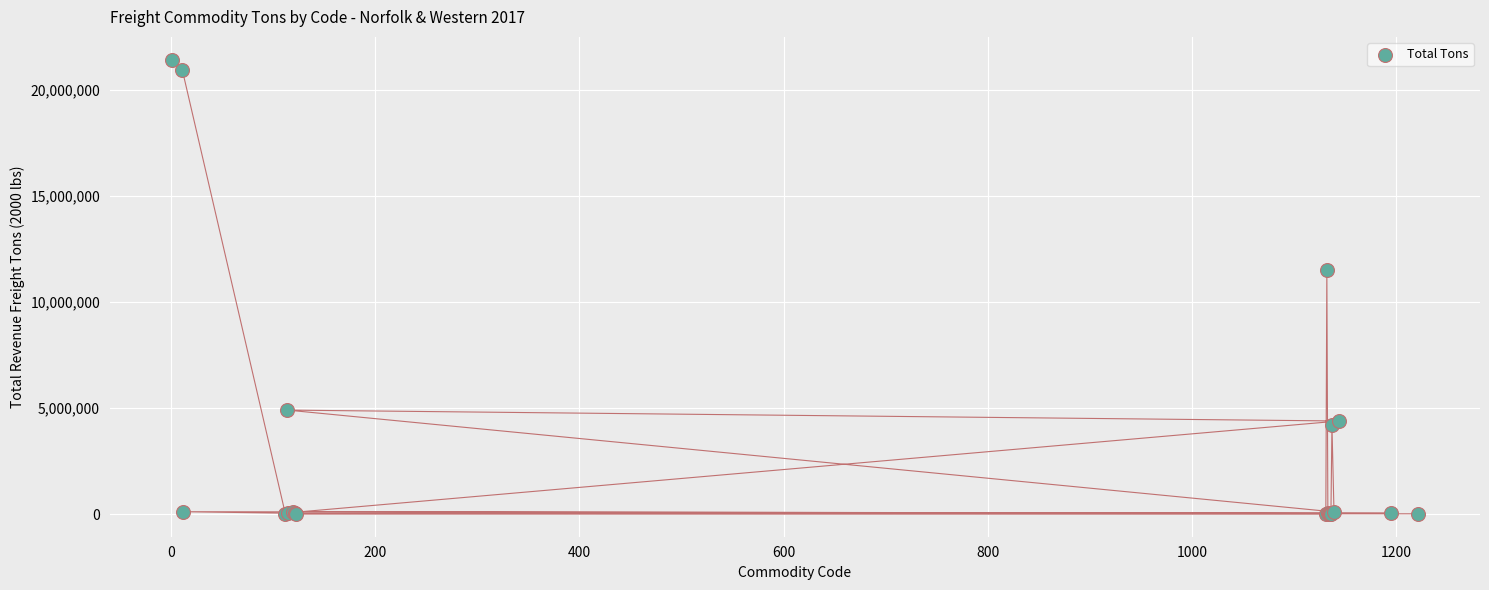

What Y value in the scatter plot is closest to 10720472?

11494228